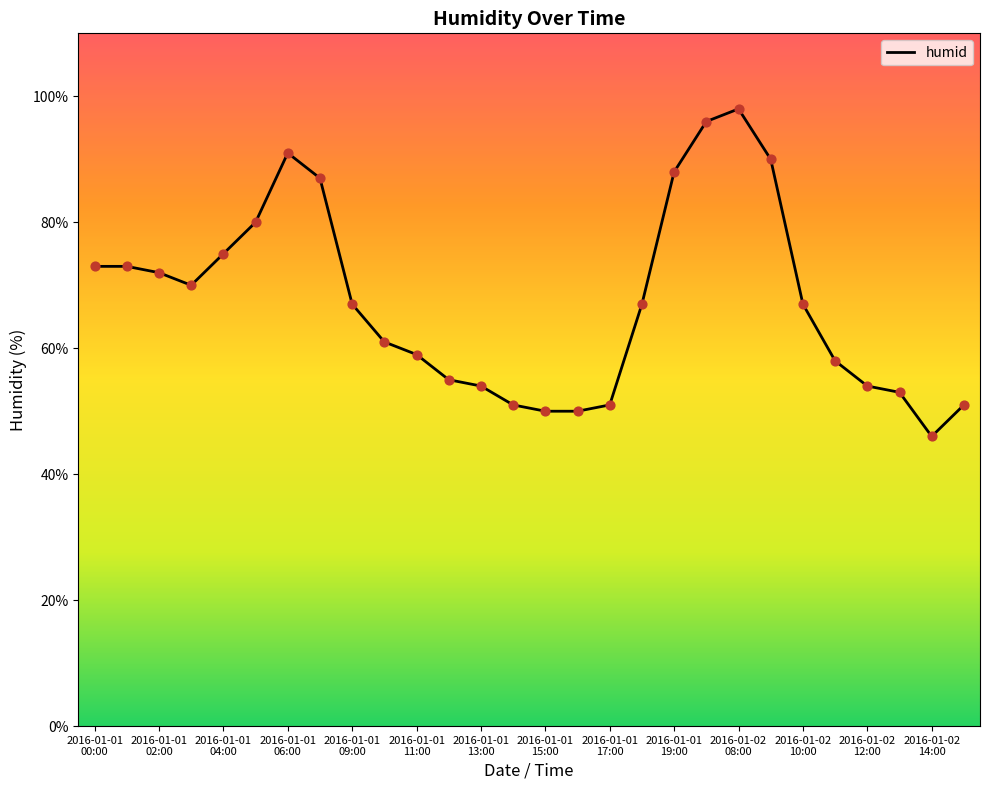

What is the difference between the maximum and minimum values?

52